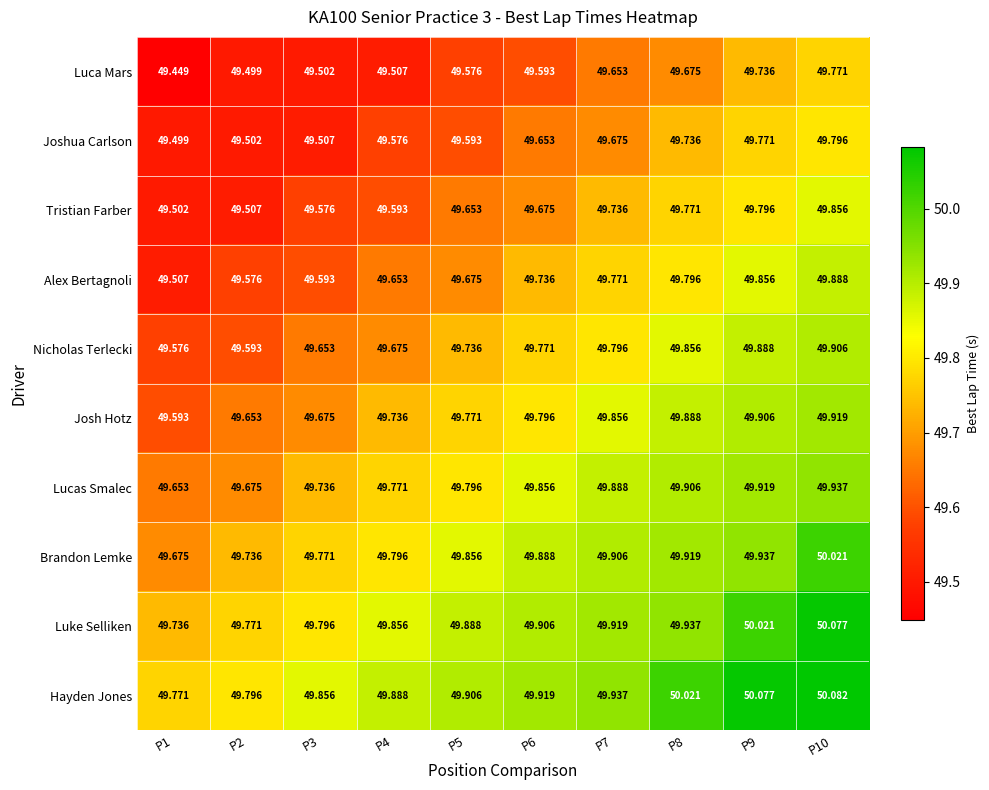

Rank the series at P10 from lowest to highest value.

Luca Mars, Joshua Carlson, Tristian Farber, Alex Bertagnoli, Nicholas Terlecki, Josh Hotz, Lucas Smalec, Brandon Lemke, Luke Selliken, Hayden Jones